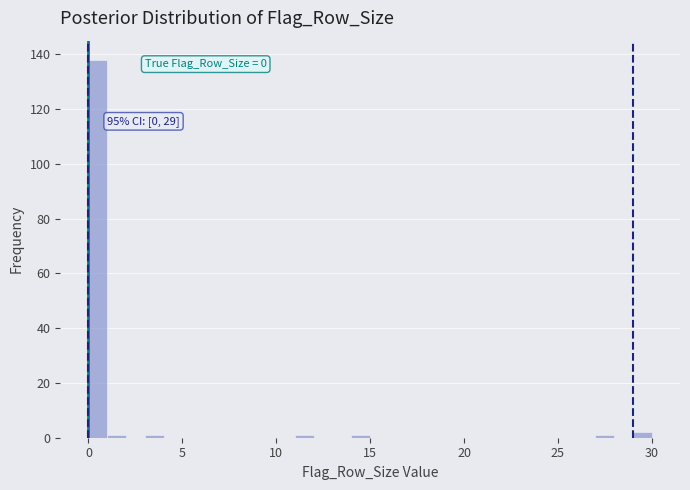

Around what value on the x-axis is the tallest bar? Give the approximate position of its centre, as read against the axis.

0.5